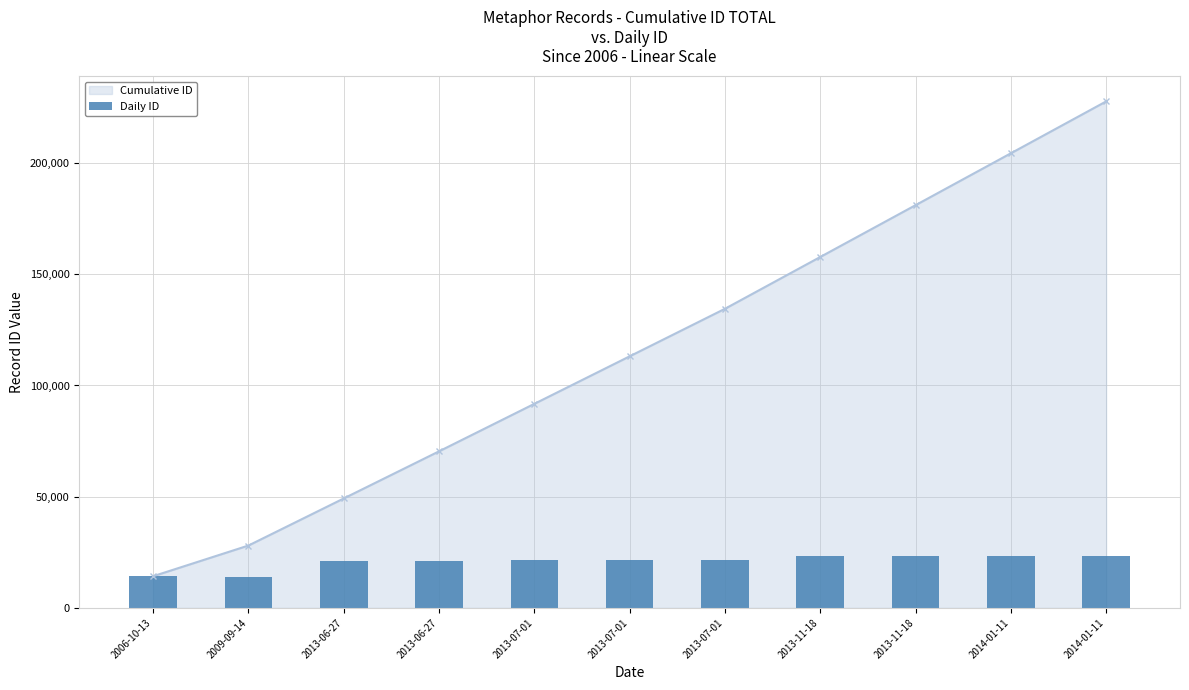

Between 2013-11-18 and 2014-01-11, which is larger?

2014-01-11